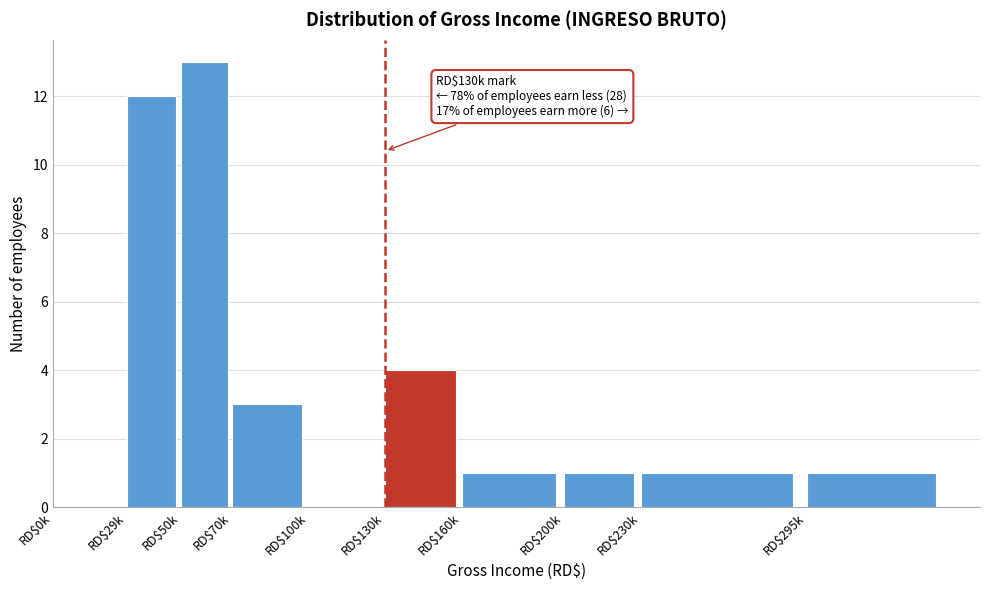

What is the sum of all values?

36